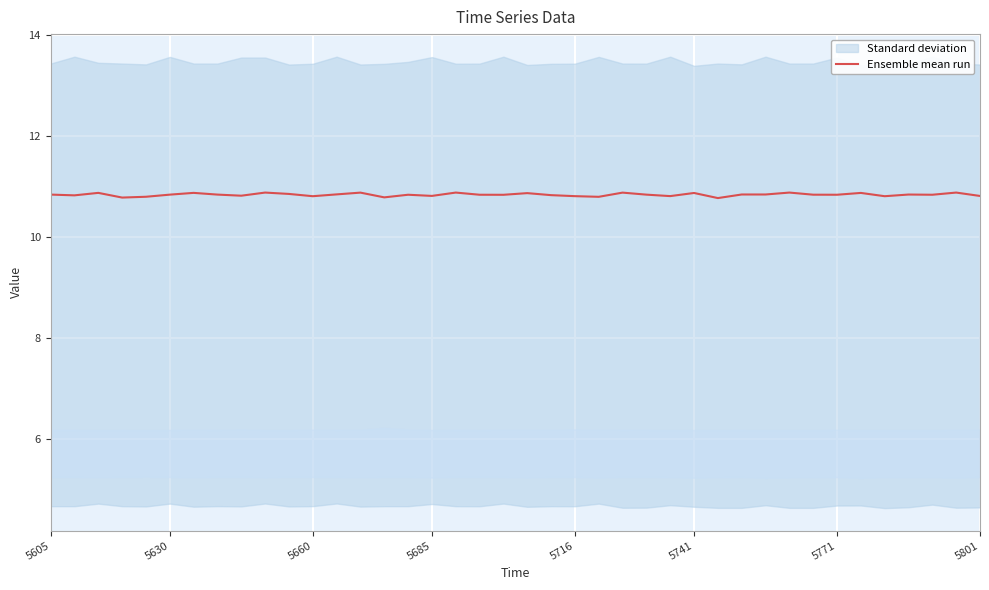

What is the value of the 23rd point from the left?

10.8